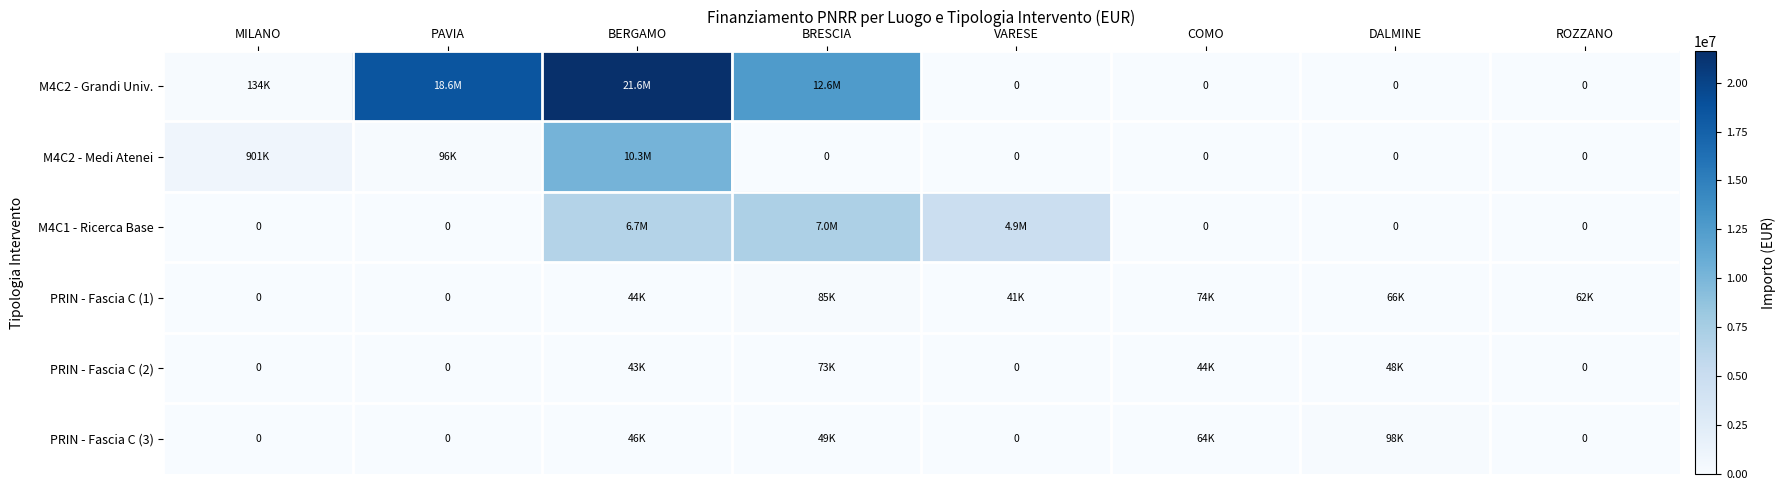

What is the sum of the PRIN - Fascia C (2) values at DALMINE and BRESCIA?

121044.6